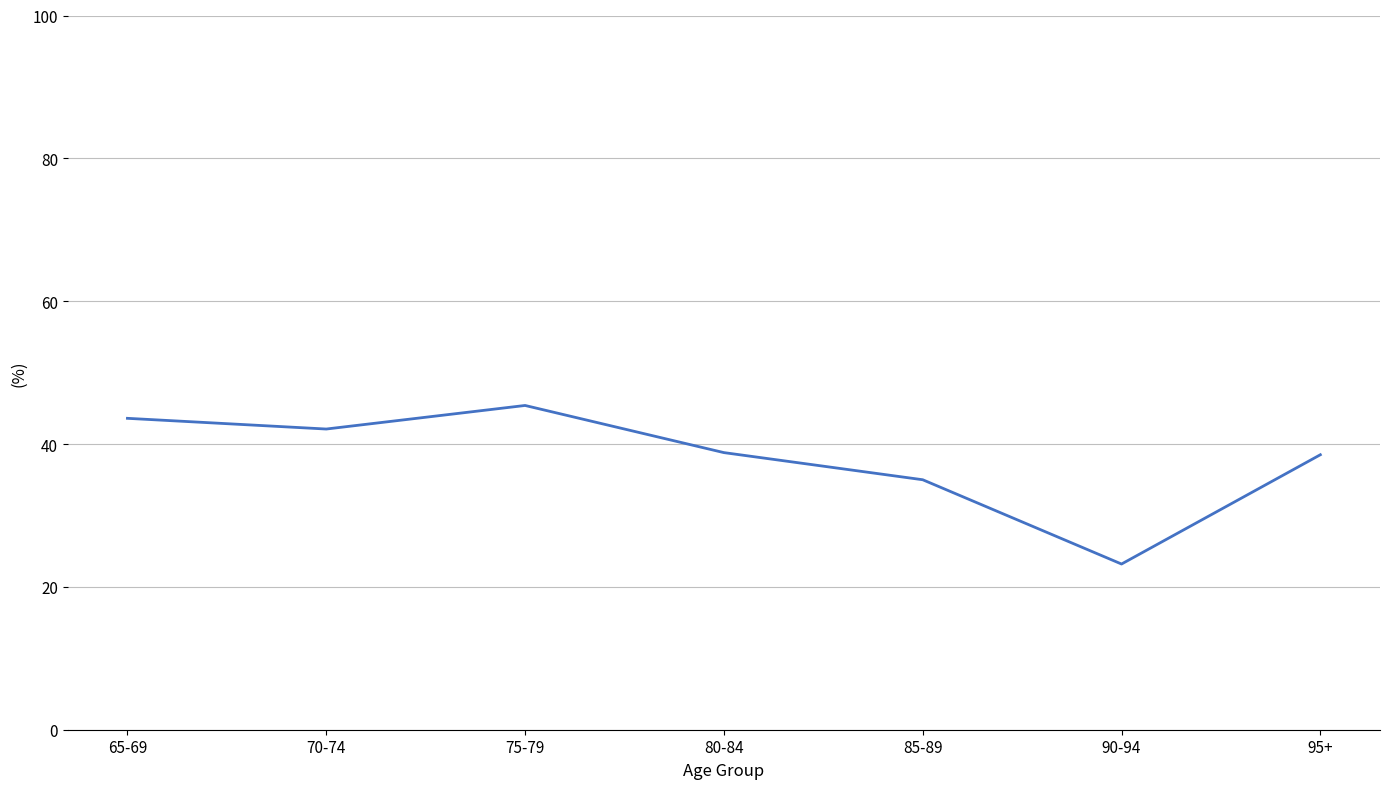

Where is the data nearest to the value 34?

85-89